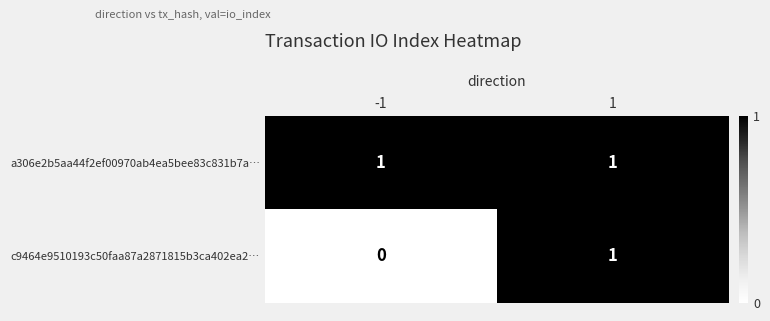

What is the total value across all series at -1?

1